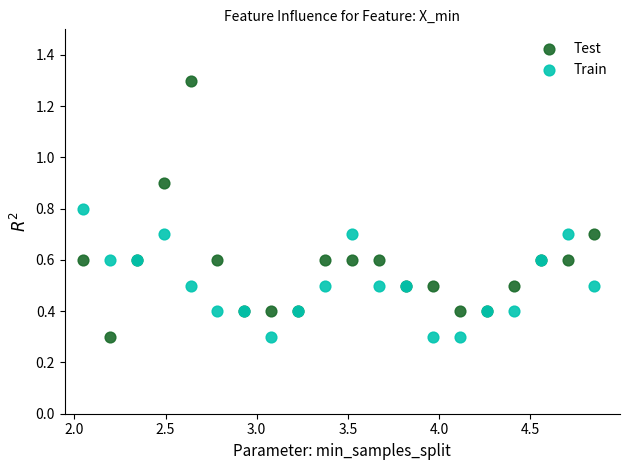

Which series has the largest Y range (max minus min)?

Test